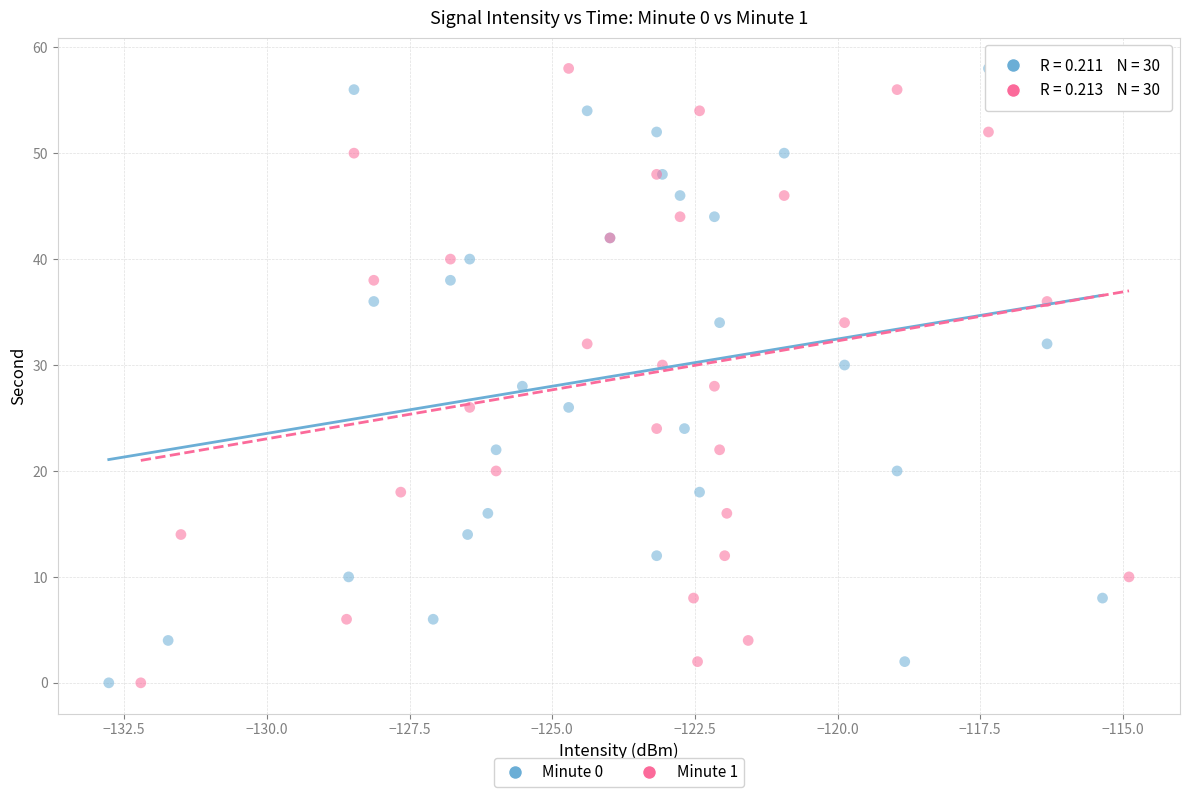

What are all the series names shown in the legend?

Minute 0, Minute 1